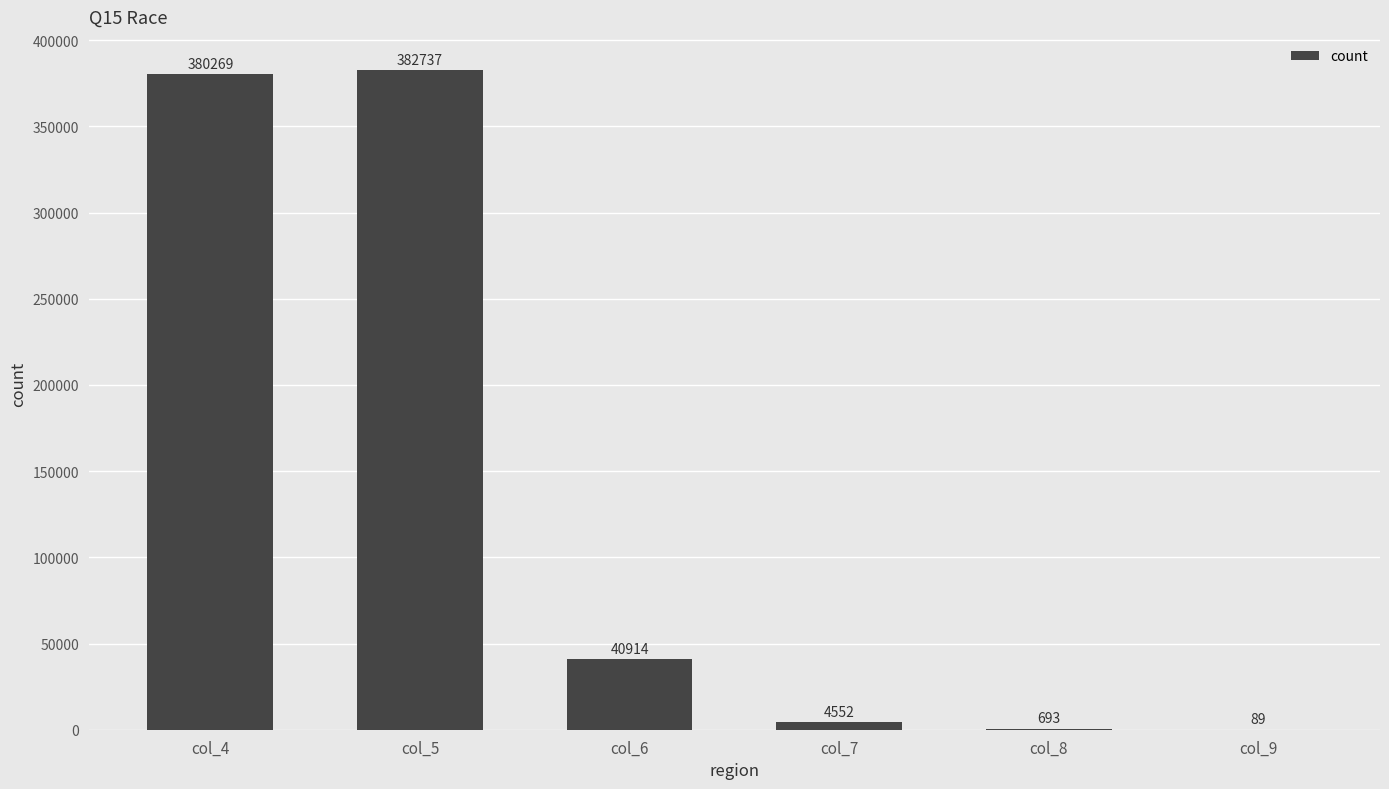

Reading left to right, list all the values displayed in this chart.

380269	382737	40914	4552	693	89